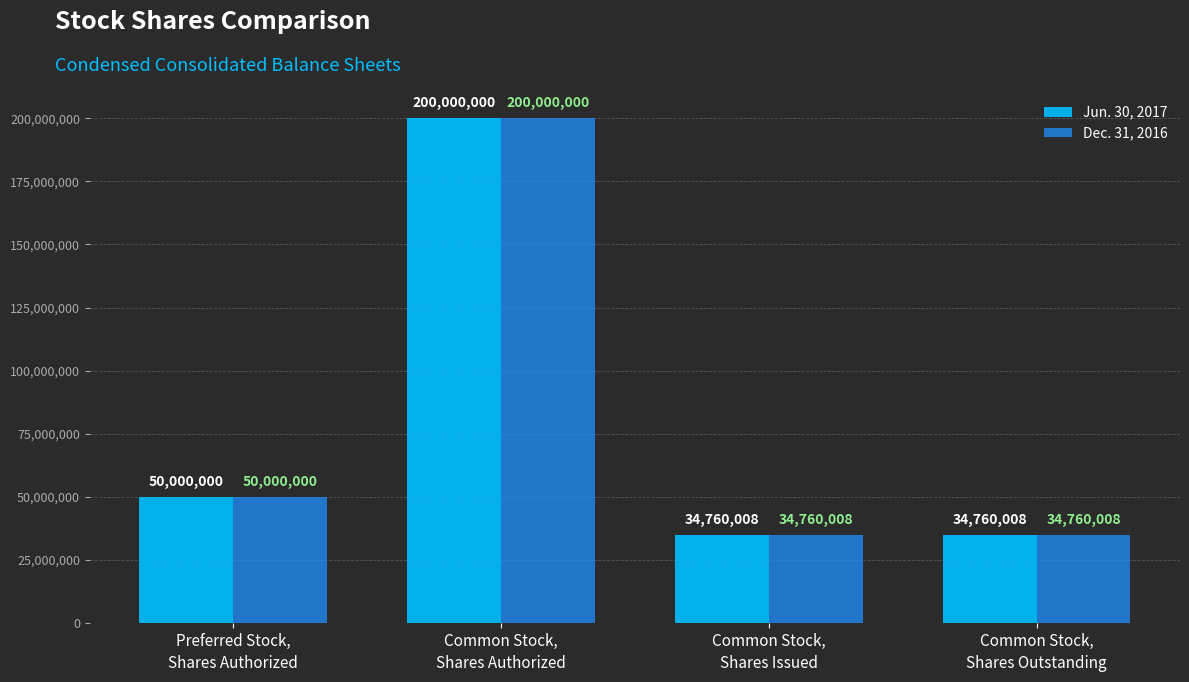

How many categories are shown in the chart?

4